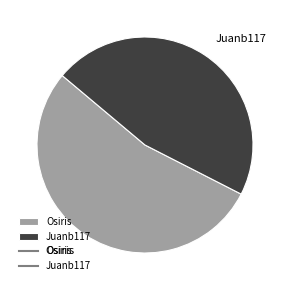

Is there a majority slice in this chart?

Yes